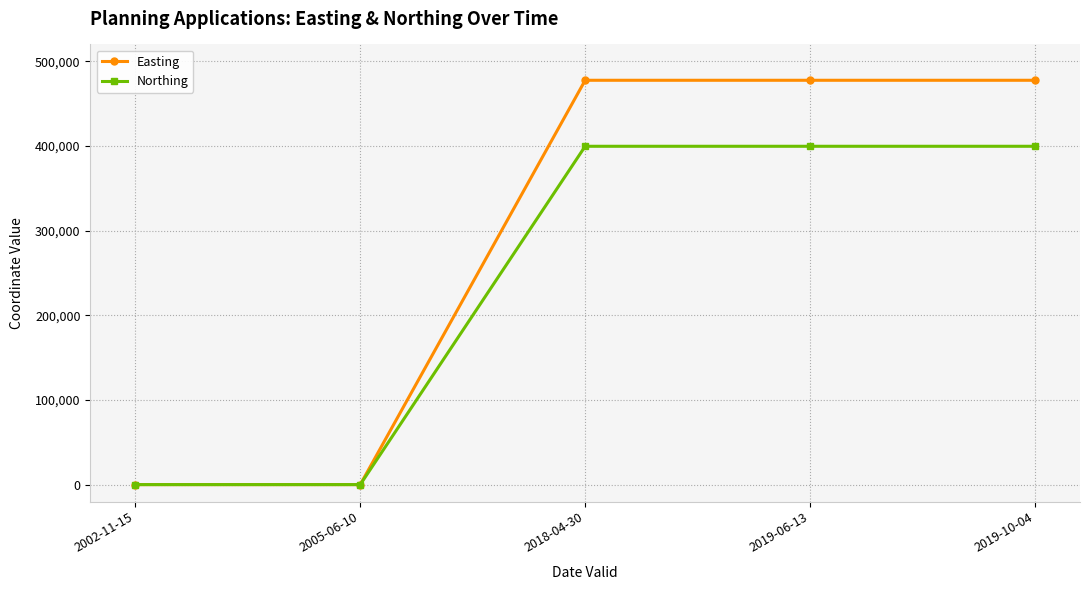

What is the label of the 3rd point from the left?

2018-04-30